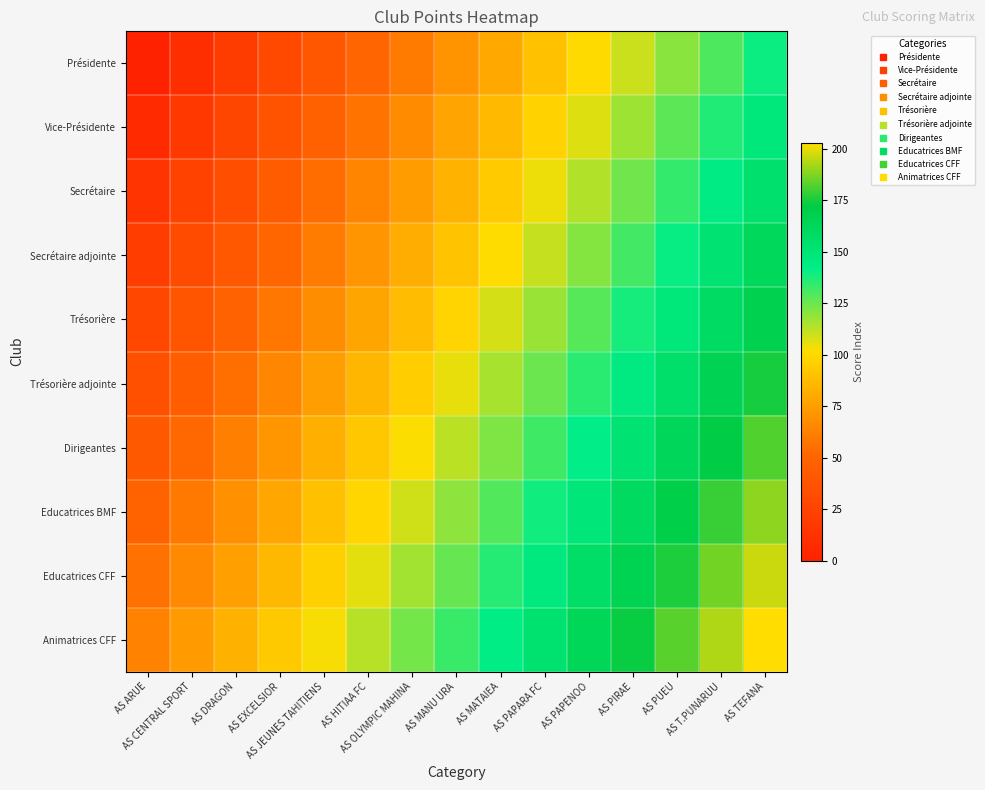

Which has a higher value, AS DRAGON or AS PUEU?

AS PUEU